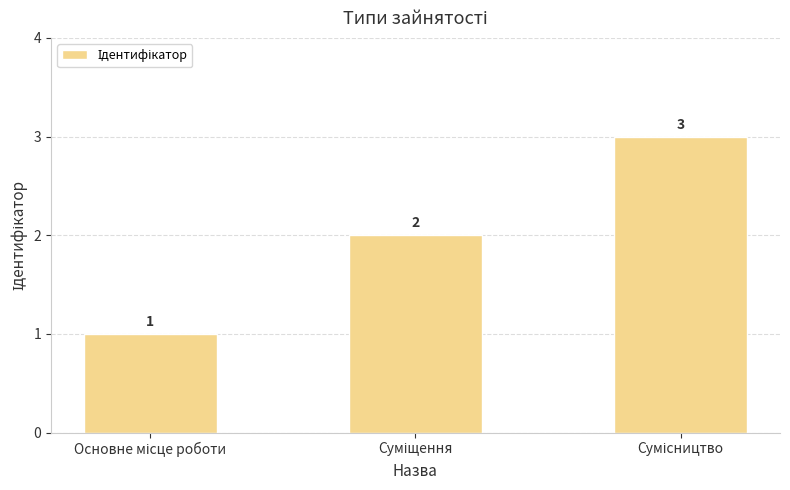

What is the sum of all values?

6